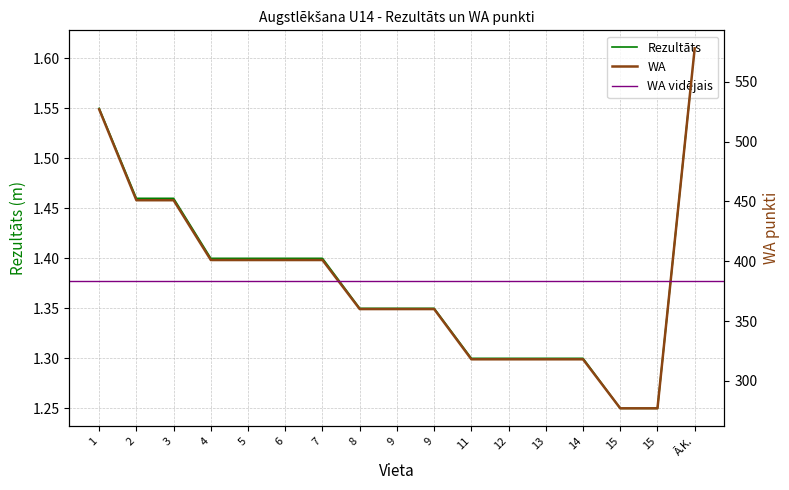

Rank the series by their average value, from highest to lowest.

WA, Rezultāts